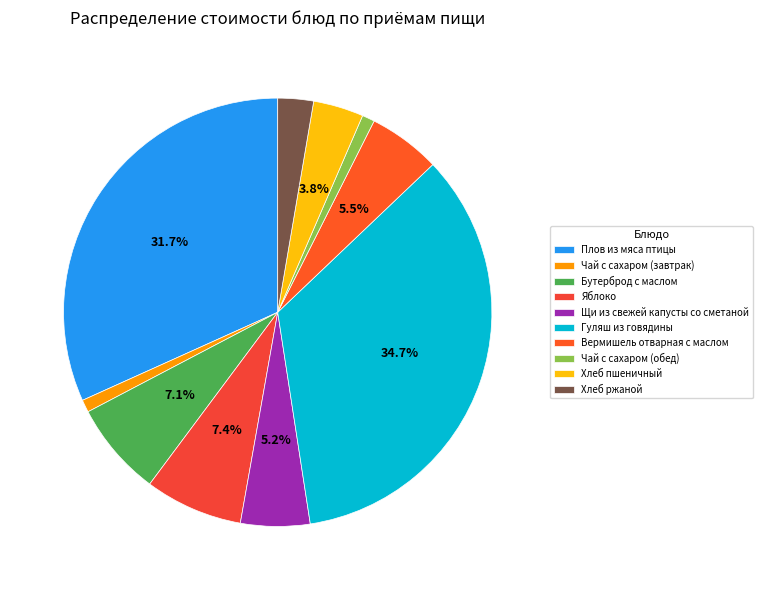

How many slices are in this pie chart?

10